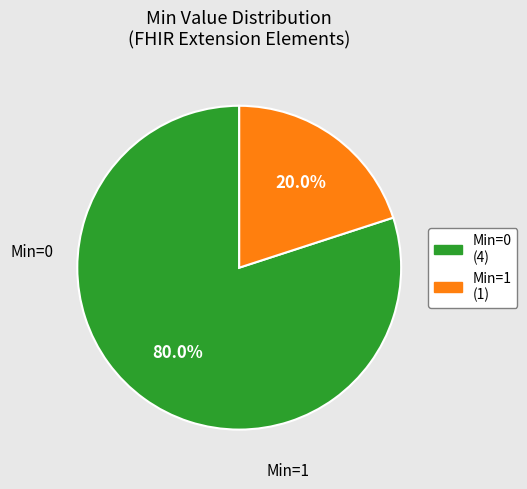

Is there any slice that represents more than half of the pie?

Yes